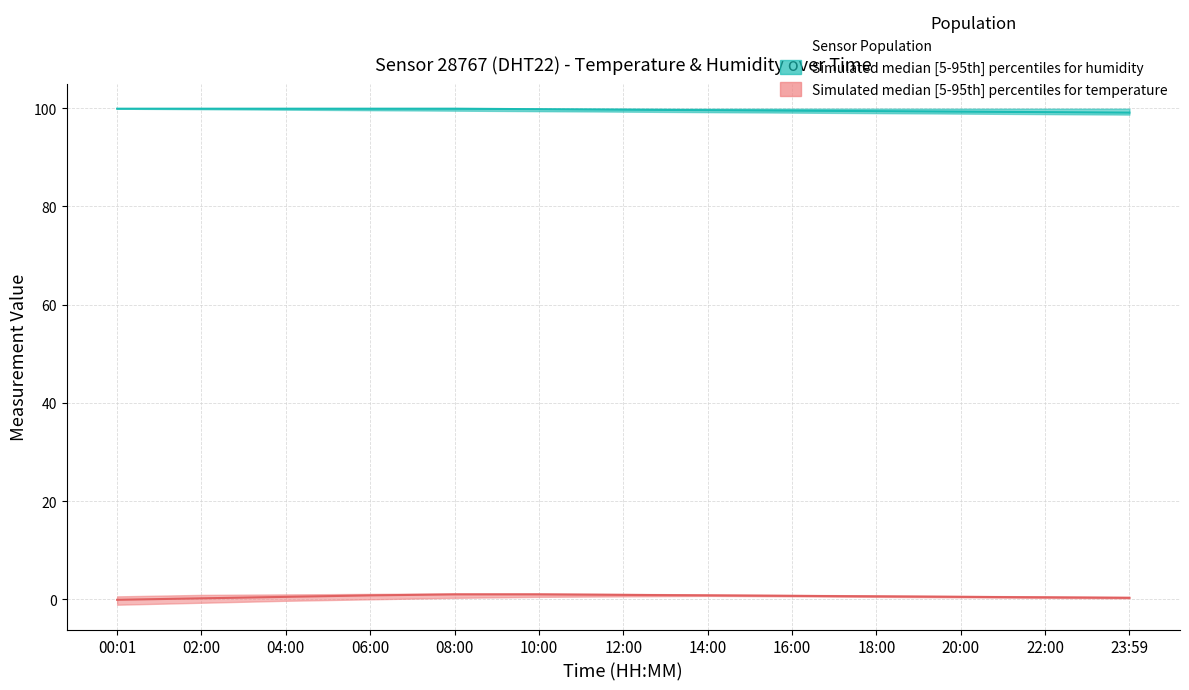

At which label does humidity_lower reach its minimum?

23:59